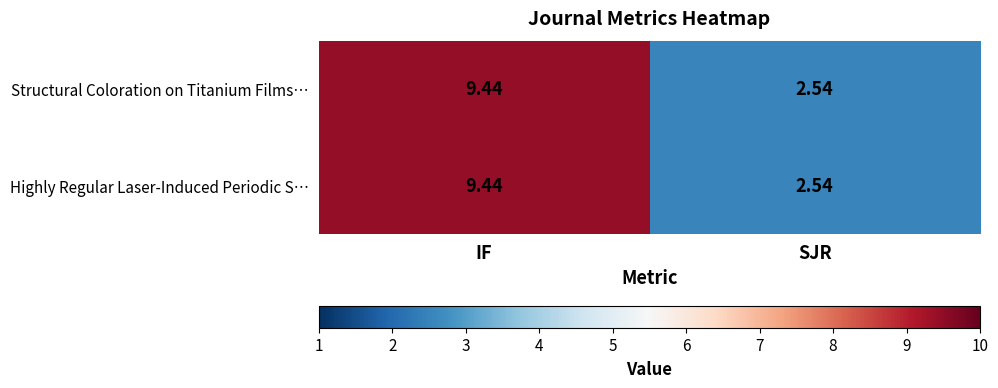

What is the total value across all series at IF?

18.9